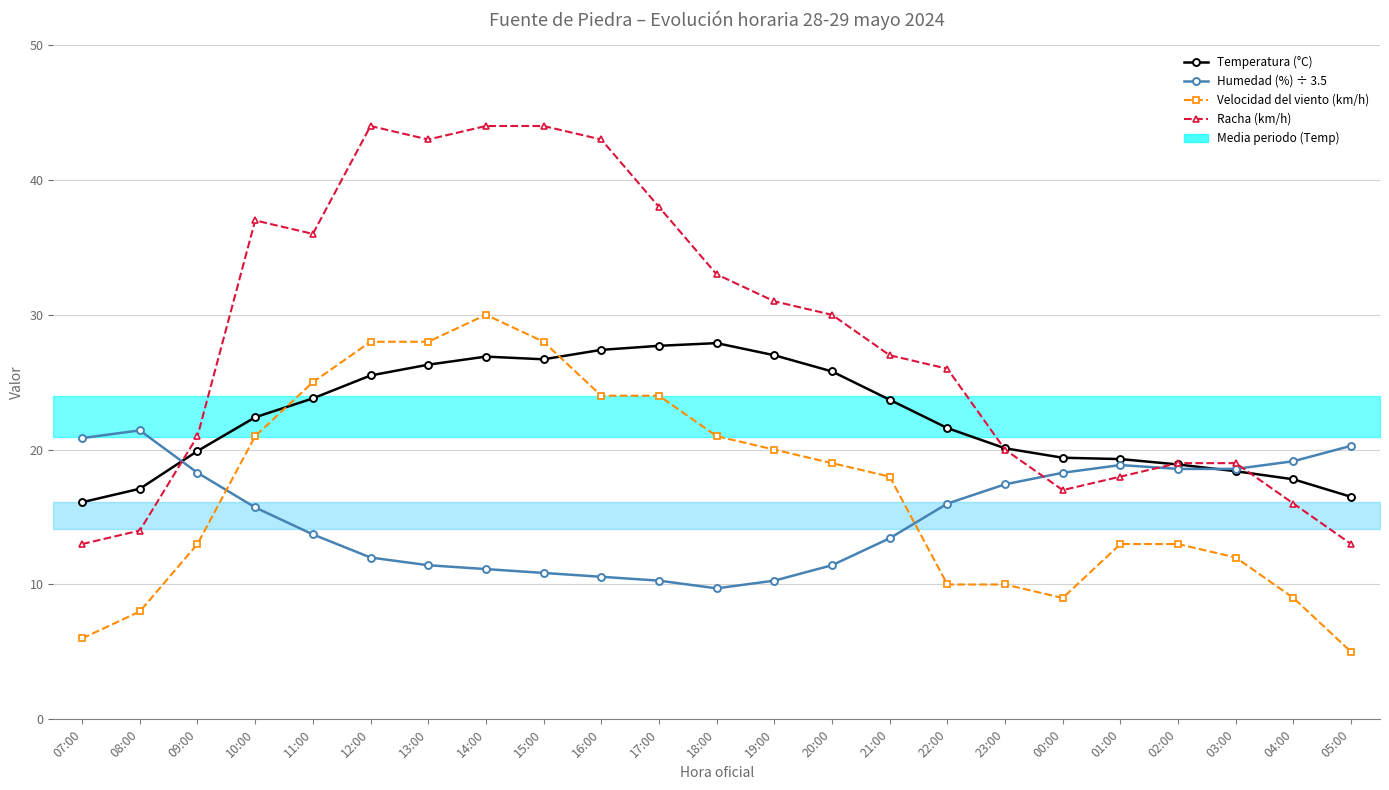

Which series has the widest spread of values?

Racha (km/h)